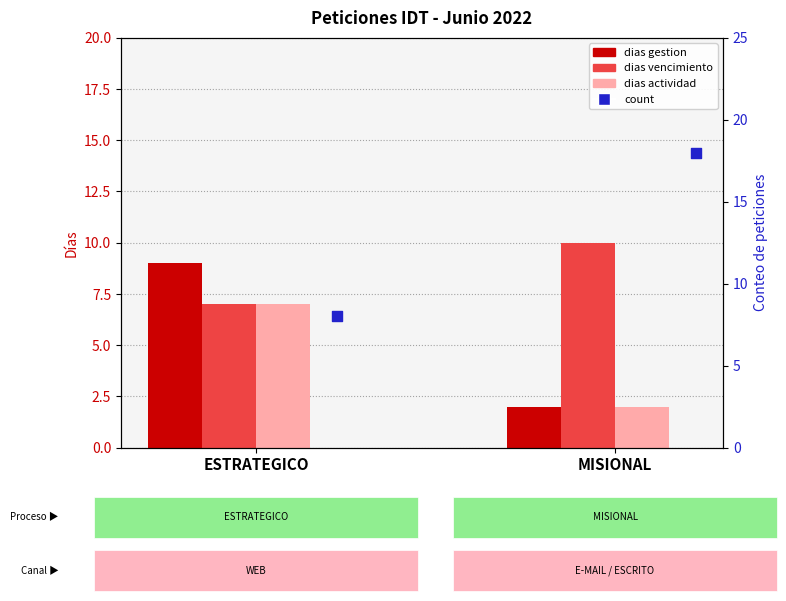

What is the total value across all series at MISIONAL?

32